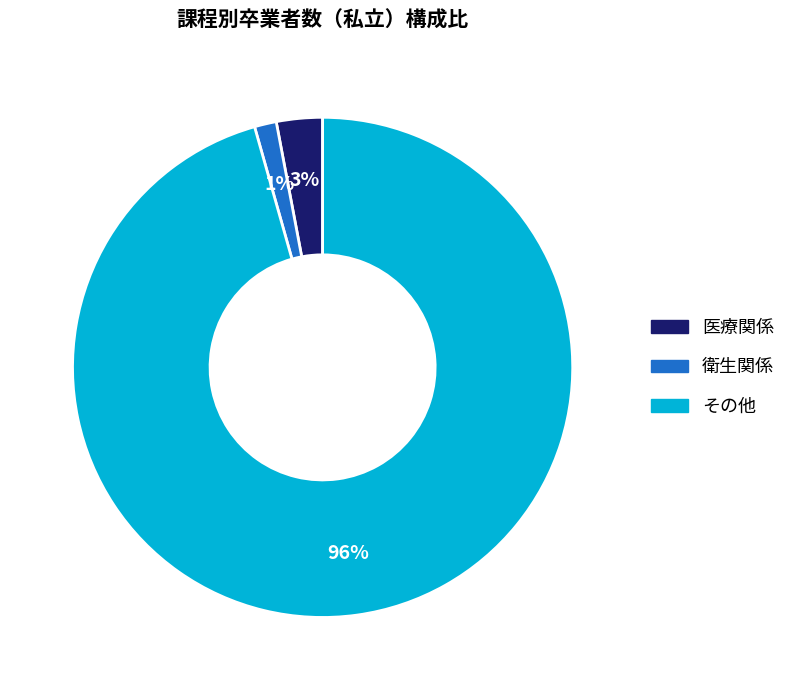

Do その他 and 衛生関係 together represent more than half of the pie?

Yes